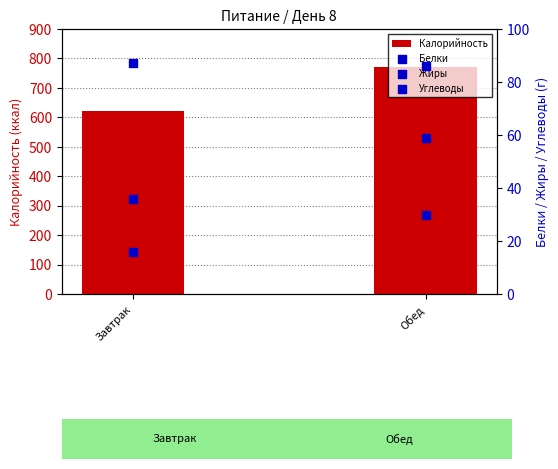

At how many categories does at least one series exceed 561?

2